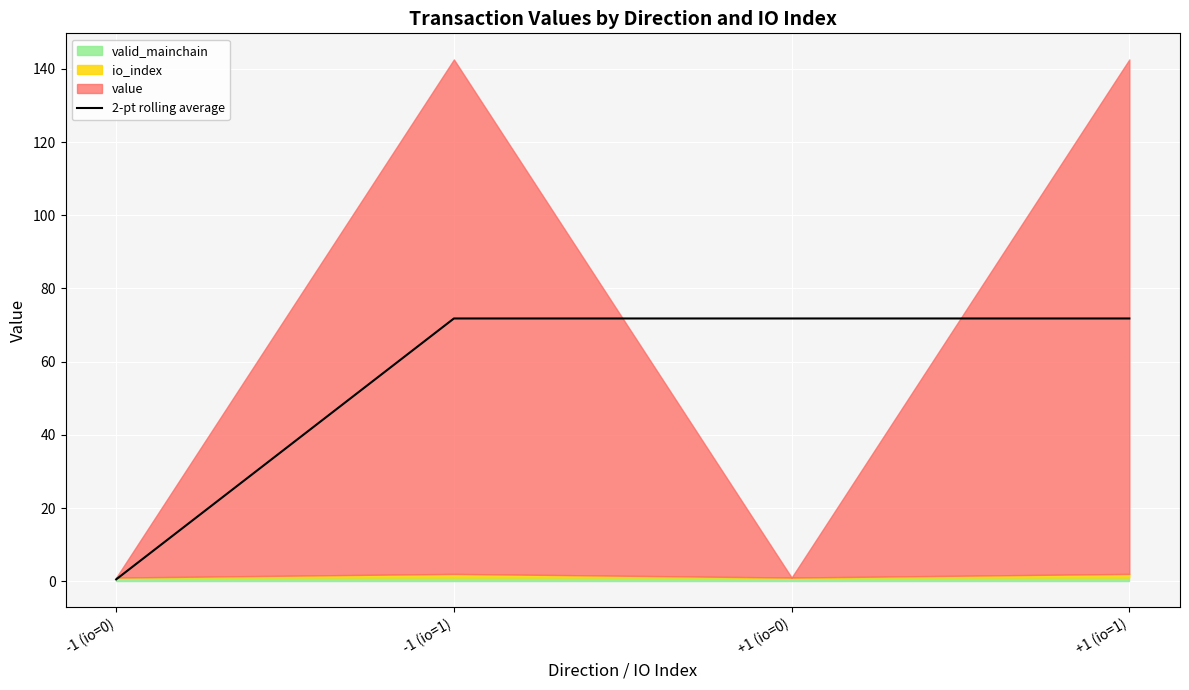

Reading left to right, list all the values displayed in this chart.

0.5	71.8	71.8	71.8